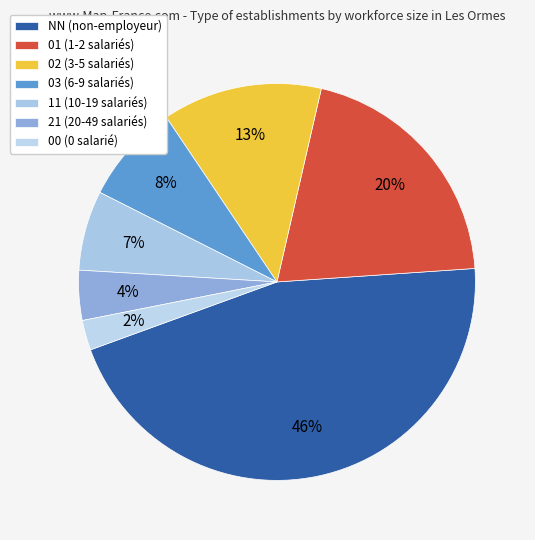

How many slices are in this pie chart?

7